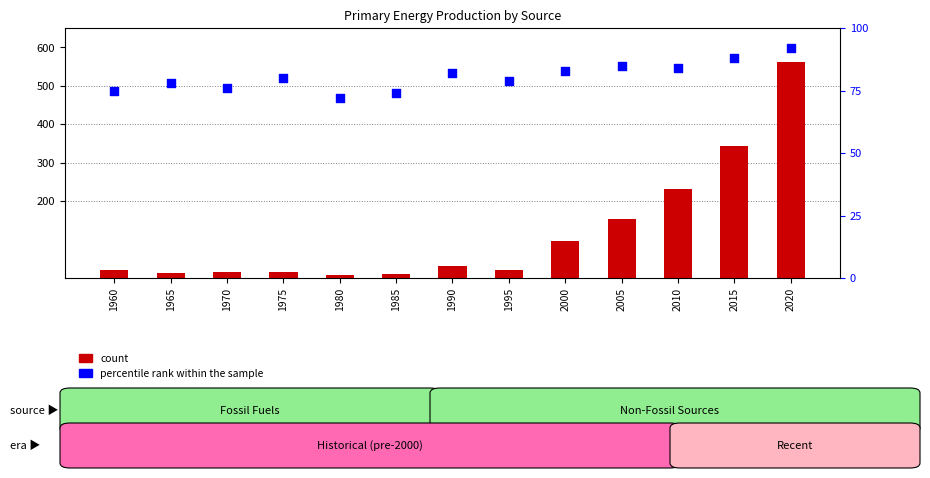

Is the value of percentile rank within the sample at 2005 greater than the value of count at 1980?

Yes